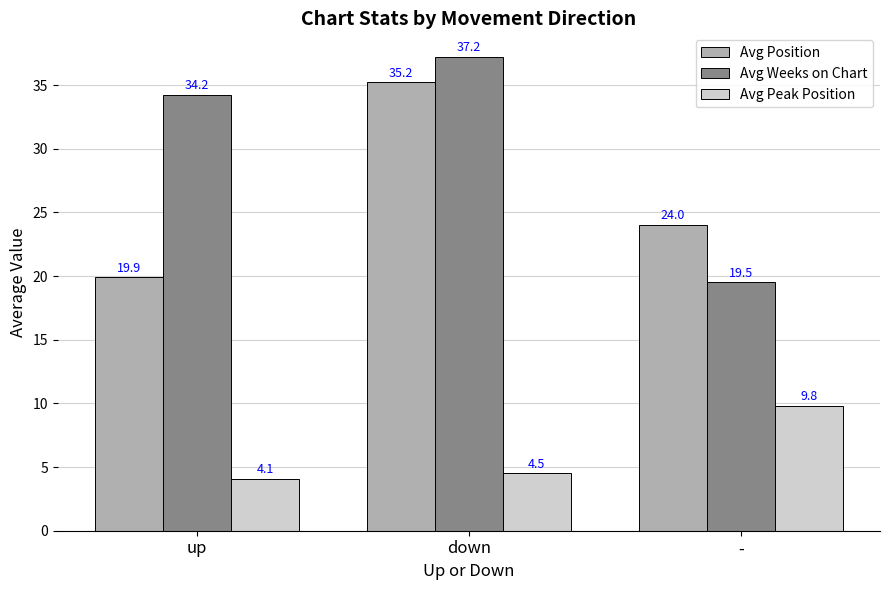

At which category does the chart reach its peak across all series?

down